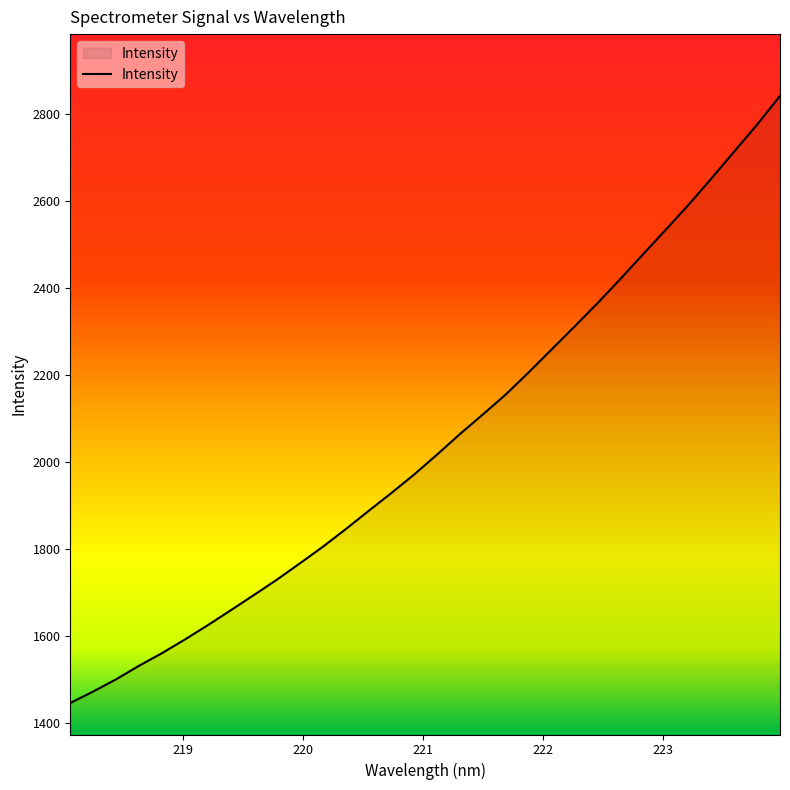

What is the greatest value displayed?

2842.4